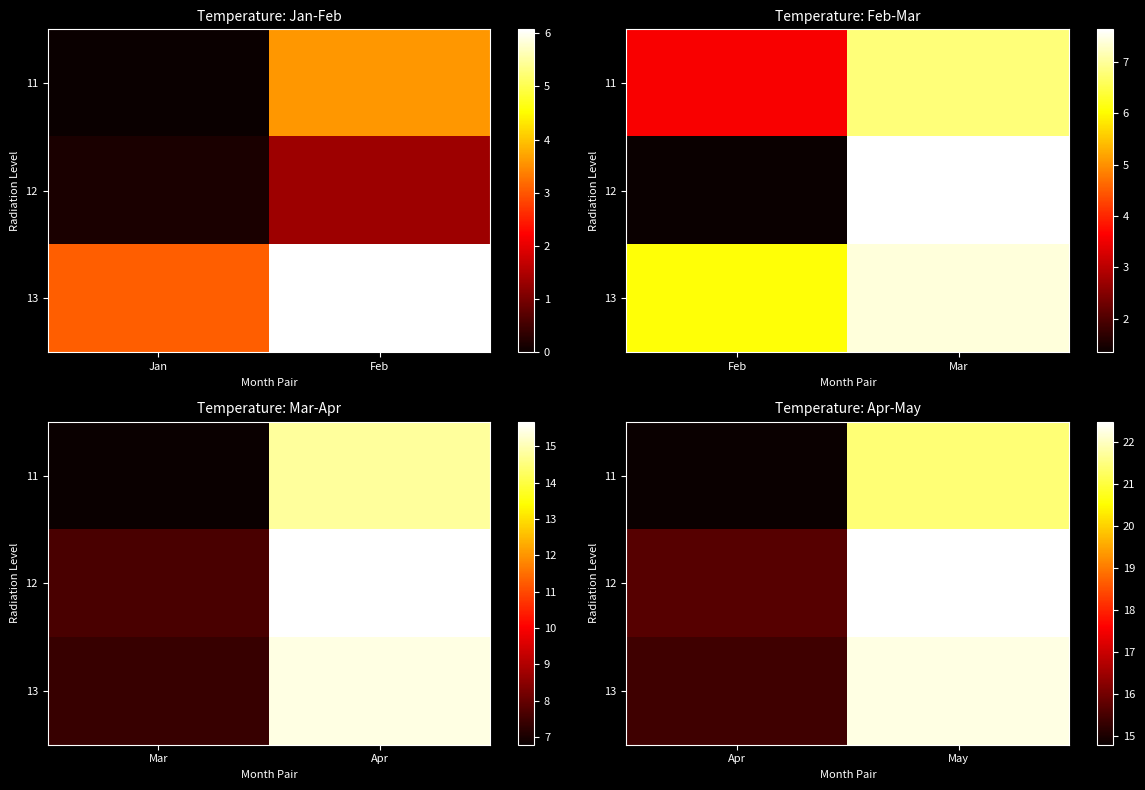

List the series in order of their peak value, lowest first.

11, 13, 12